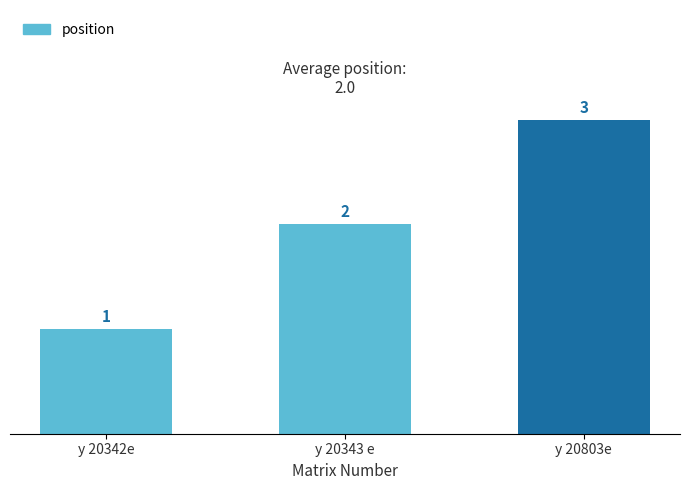

How many data points does each series have?

3